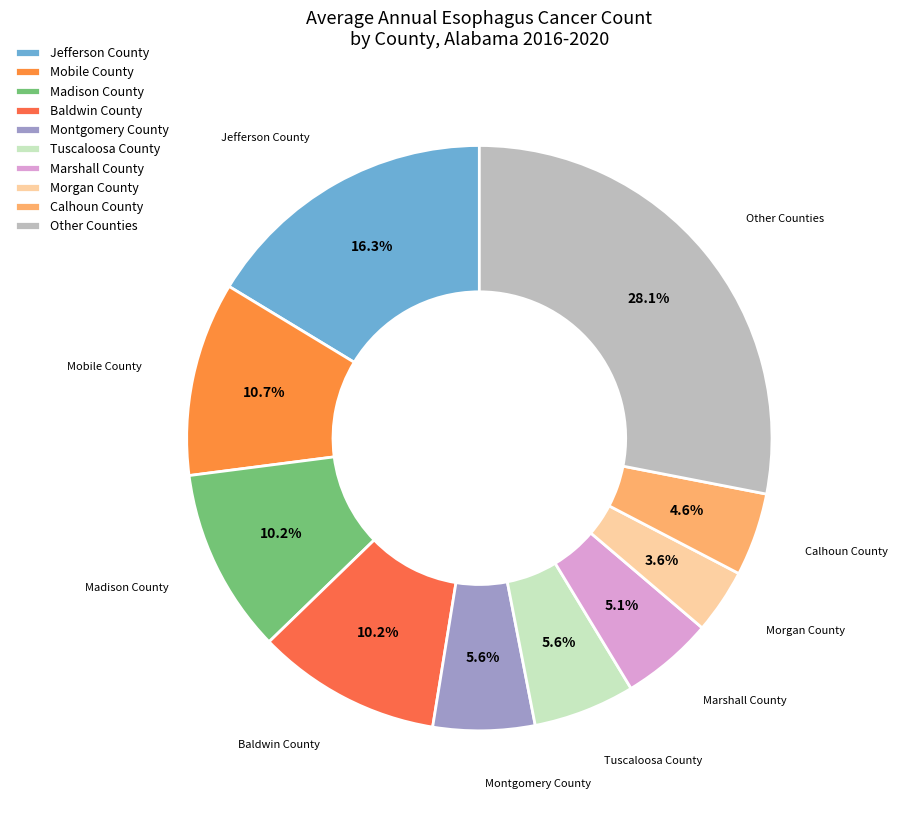

Which has a higher value, Mobile County or Morgan County?

Mobile County